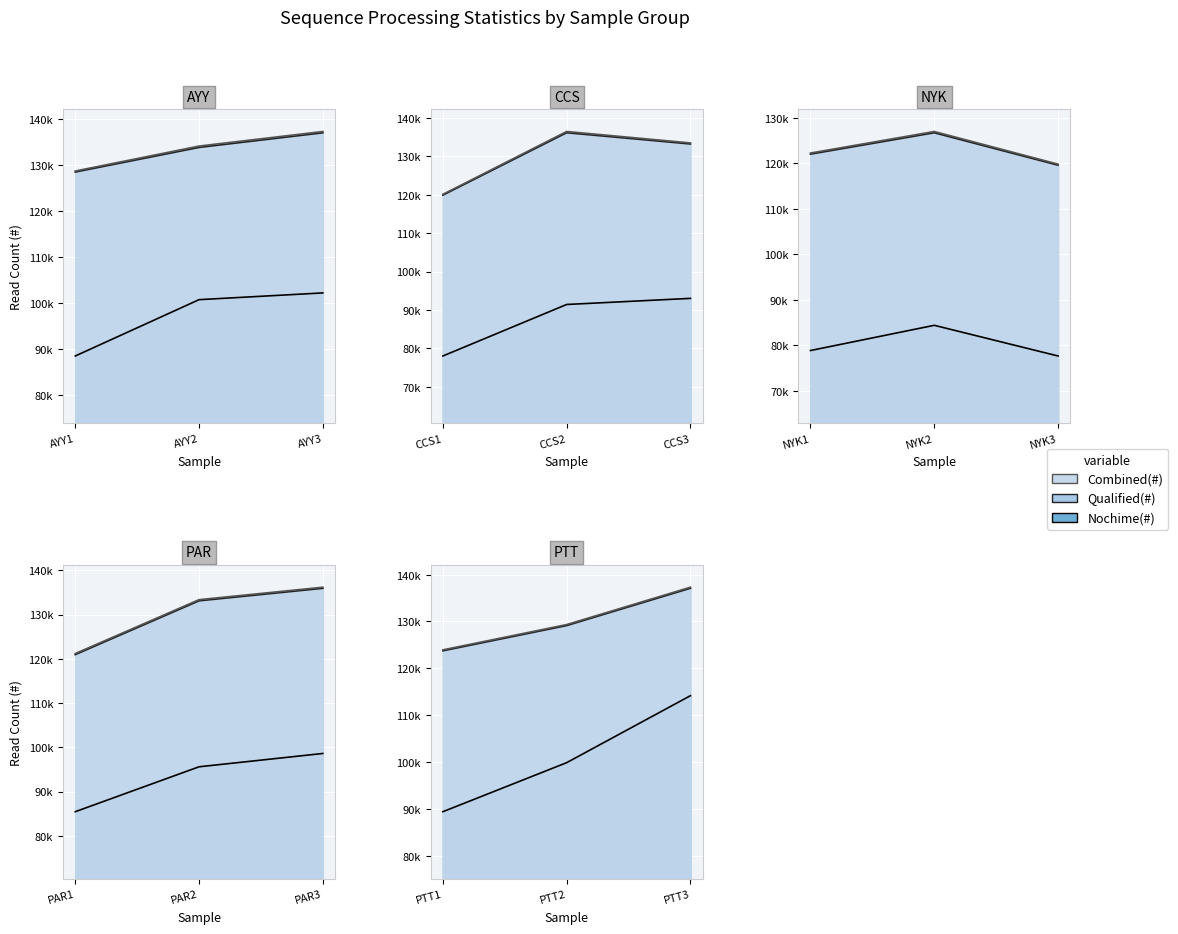

At which category does Combined(#) reach its first local valley?

CCS1